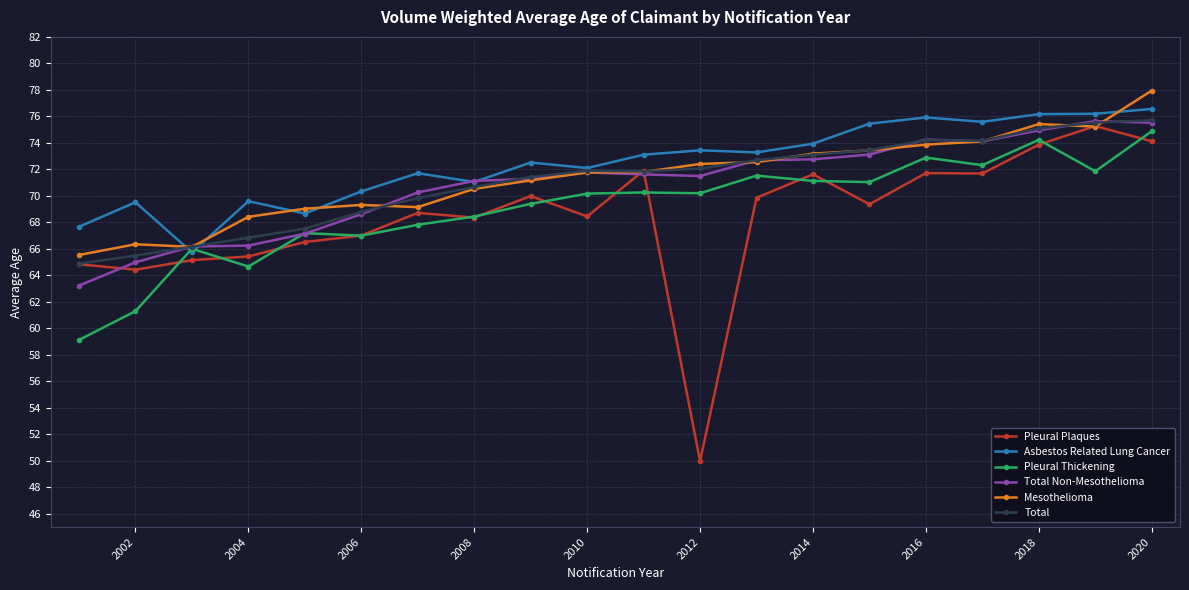

What is the value of the Asbestos Related Lung Cancer point at the 14th from the left?

73.9